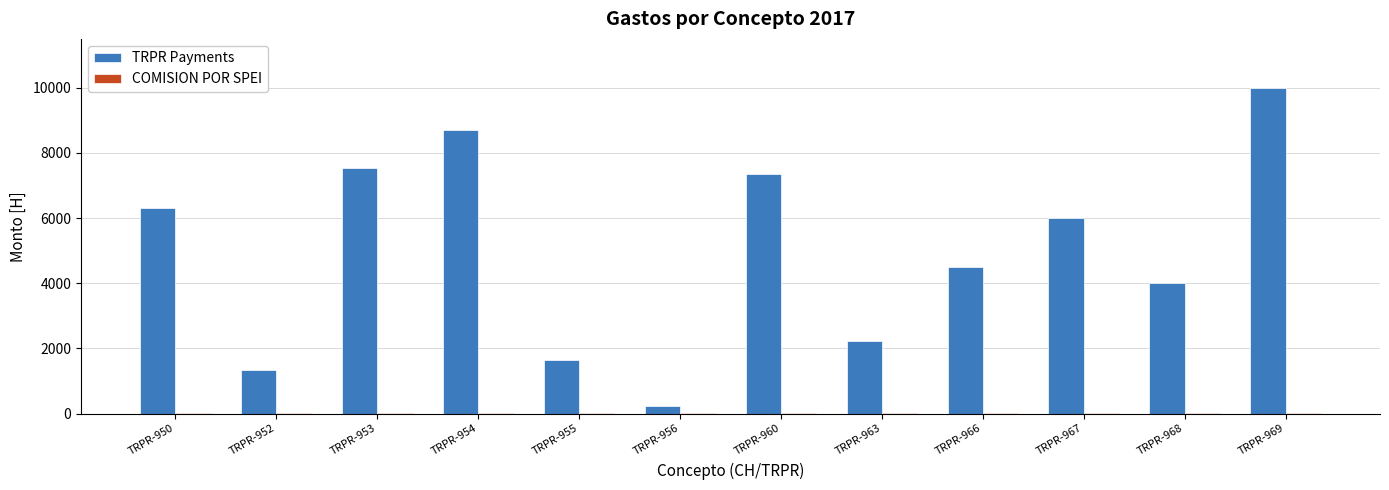

How many distinct data groups are displayed?

2